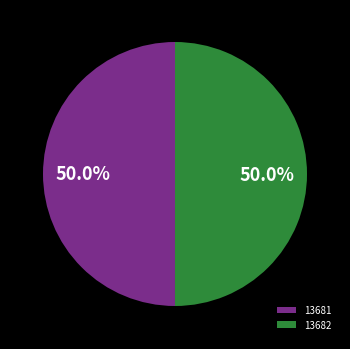

What percentage is the 13682 slice, to the nearest percent?

50%